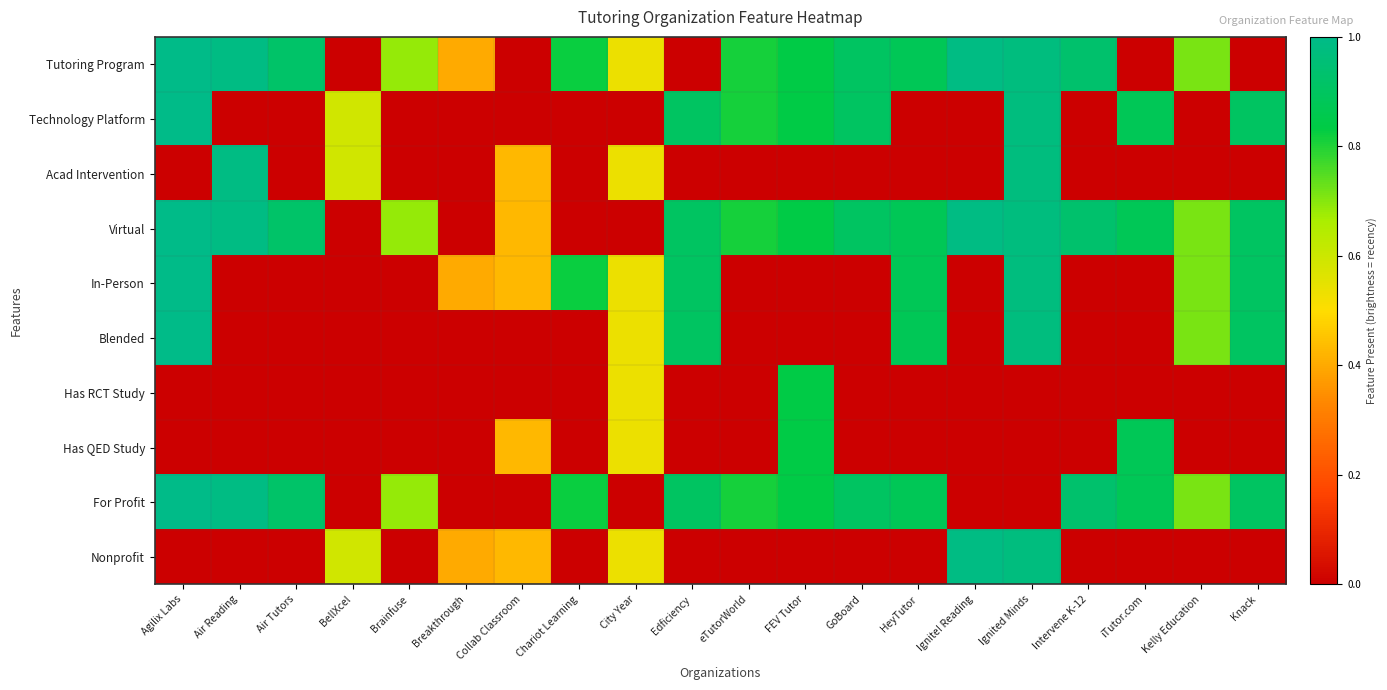

Reading left to right, transcribe all the data shown in this chart.

Tutoring Program: Agilix Labs=1.0	Air Reading=1.0	Air Tutors=0.9	BellXcel=0.0	Brainfuse=0.7	Breakthrough=0.4	Collab Classroom=0.0	Chariot Learning=0.8	City Year=0.5	Edficiency=0.0	eTutorWorld=0.8	FEV Tutor=0.8	GoBoard=0.9	HeyTutor=0.9	Ignite! Reading=1.0	Ignited Minds=1.0	Intervene K-12=0.9	iTutor.com=0.0	Kelly Education=0.7	Knack=0.0
Technology Platform: Agilix Labs=1.0	Air Reading=0.0	Air Tutors=0.0	BellXcel=0.6	Brainfuse=0.0	Breakthrough=0.0	Collab Classroom=0.0	Chariot Learning=0.0	City Year=0.0	Edficiency=0.9	eTutorWorld=0.8	FEV Tutor=0.8	GoBoard=0.9	HeyTutor=0.0	Ignite! Reading=0.0	Ignited Minds=1.0	Intervene K-12=0.0	iTutor.com=0.9	Kelly Education=0.0	Knack=0.9
Acad Intervention: Agilix Labs=0.0	Air Reading=1.0	Air Tutors=0.0	BellXcel=0.6	Brainfuse=0.0	Breakthrough=0.0	Collab Classroom=0.4	Chariot Learning=0.0	City Year=0.5	Edficiency=0.0	eTutorWorld=0.0	FEV Tutor=0.0	GoBoard=0.0	HeyTutor=0.0	Ignite! Reading=0.0	Ignited Minds=1.0	Intervene K-12=0.0	iTutor.com=0.0	Kelly Education=0.0	Knack=0.0
Virtual: Agilix Labs=1.0	Air Reading=1.0	Air Tutors=0.9	BellXcel=0.0	Brainfuse=0.7	Breakthrough=0.0	Collab Classroom=0.4	Chariot Learning=0.0	City Year=0.0	Edficiency=0.9	eTutorWorld=0.8	FEV Tutor=0.8	GoBoard=0.9	HeyTutor=0.9	Ignite! Reading=1.0	Ignited Minds=1.0	Intervene K-12=0.9	iTutor.com=0.9	Kelly Education=0.7	Knack=0.9
In-Person: Agilix Labs=1.0	Air Reading=0.0	Air Tutors=0.0	BellXcel=0.0	Brainfuse=0.0	Breakthrough=0.4	Collab Classroom=0.4	Chariot Learning=0.8	City Year=0.5	Edficiency=0.9	eTutorWorld=0.0	FEV Tutor=0.0	GoBoard=0.0	HeyTutor=0.9	Ignite! Reading=0.0	Ignited Minds=1.0	Intervene K-12=0.0	iTutor.com=0.0	Kelly Education=0.7	Knack=0.9
Blended: Agilix Labs=1.0	Air Reading=0.0	Air Tutors=0.0	BellXcel=0.0	Brainfuse=0.0	Breakthrough=0.0	Collab Classroom=0.0	Chariot Learning=0.0	City Year=0.5	Edficiency=0.9	eTutorWorld=0.0	FEV Tutor=0.0	GoBoard=0.0	HeyTutor=0.9	Ignite! Reading=0.0	Ignited Minds=1.0	Intervene K-12=0.0	iTutor.com=0.0	Kelly Education=0.7	Knack=0.9
Has RCT Study: Agilix Labs=0.0	Air Reading=0.0	Air Tutors=0.0	BellXcel=0.0	Brainfuse=0.0	Breakthrough=0.0	Collab Classroom=0.0	Chariot Learning=0.0	City Year=0.5	Edficiency=0.0	eTutorWorld=0.0	FEV Tutor=0.8	GoBoard=0.0	HeyTutor=0.0	Ignite! Reading=0.0	Ignited Minds=0.0	Intervene K-12=0.0	iTutor.com=0.0	Kelly Education=0.0	Knack=0.0
Has QED Study: Agilix Labs=0.0	Air Reading=0.0	Air Tutors=0.0	BellXcel=0.0	Brainfuse=0.0	Breakthrough=0.0	Collab Classroom=0.4	Chariot Learning=0.0	City Year=0.5	Edficiency=0.0	eTutorWorld=0.0	FEV Tutor=0.8	GoBoard=0.0	HeyTutor=0.0	Ignite! Reading=0.0	Ignited Minds=0.0	Intervene K-12=0.0	iTutor.com=0.9	Kelly Education=0.0	Knack=0.0
For Profit: Agilix Labs=1.0	Air Reading=1.0	Air Tutors=0.9	BellXcel=0.0	Brainfuse=0.7	Breakthrough=0.0	Collab Classroom=0.0	Chariot Learning=0.8	City Year=0.0	Edficiency=0.9	eTutorWorld=0.8	FEV Tutor=0.8	GoBoard=0.9	HeyTutor=0.9	Ignite! Reading=0.0	Ignited Minds=0.0	Intervene K-12=0.9	iTutor.com=0.9	Kelly Education=0.7	Knack=0.9
Nonprofit: Agilix Labs=0.0	Air Reading=0.0	Air Tutors=0.0	BellXcel=0.6	Brainfuse=0.0	Breakthrough=0.4	Collab Classroom=0.4	Chariot Learning=0.0	City Year=0.5	Edficiency=0.0	eTutorWorld=0.0	FEV Tutor=0.0	GoBoard=0.0	HeyTutor=0.0	Ignite! Reading=1.0	Ignited Minds=1.0	Intervene K-12=0.0	iTutor.com=0.0	Kelly Education=0.0	Knack=0.0